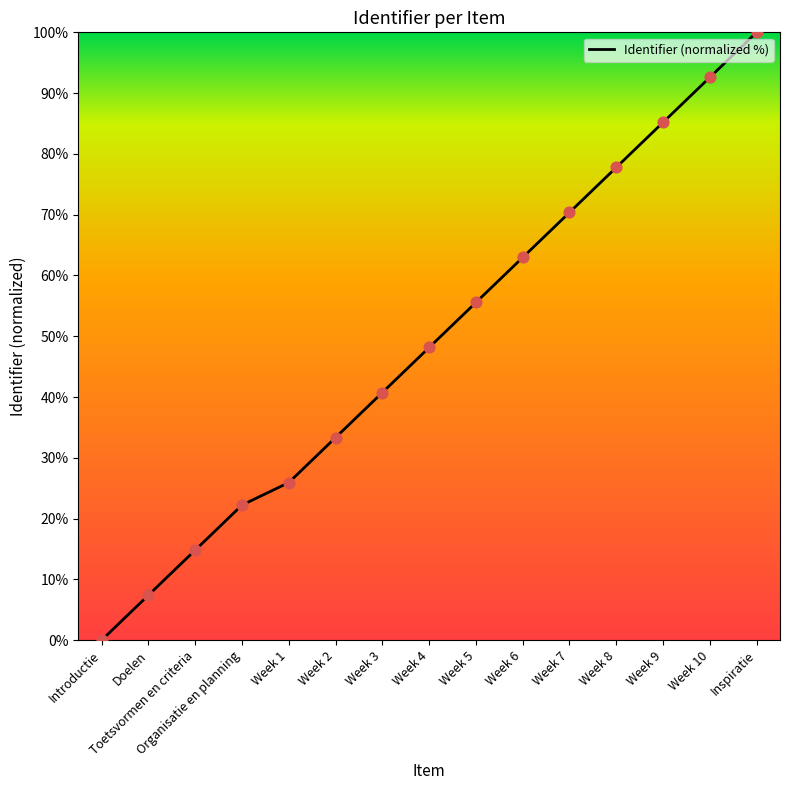

What is the change in value from Week 3 to Week 5?

+14.8